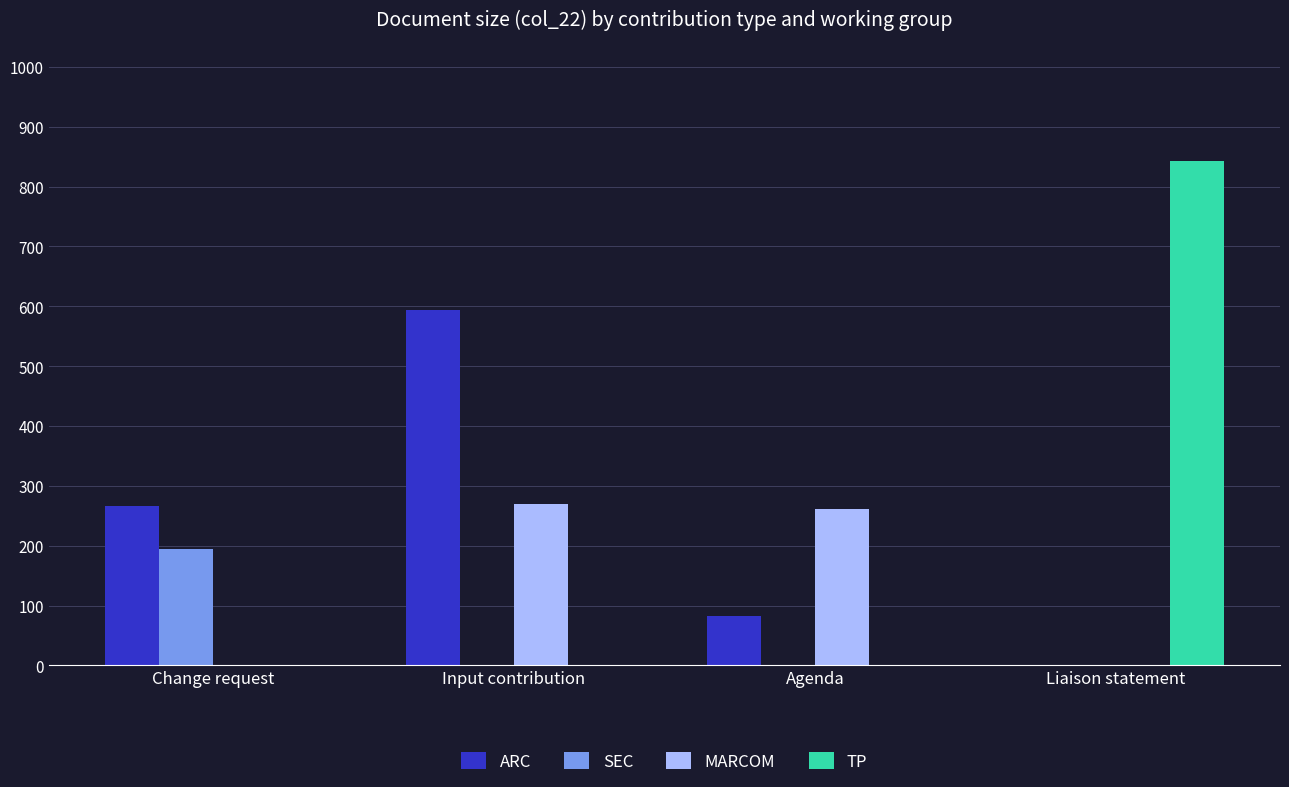

Is it true that ARC equals 266 at Change request?

True